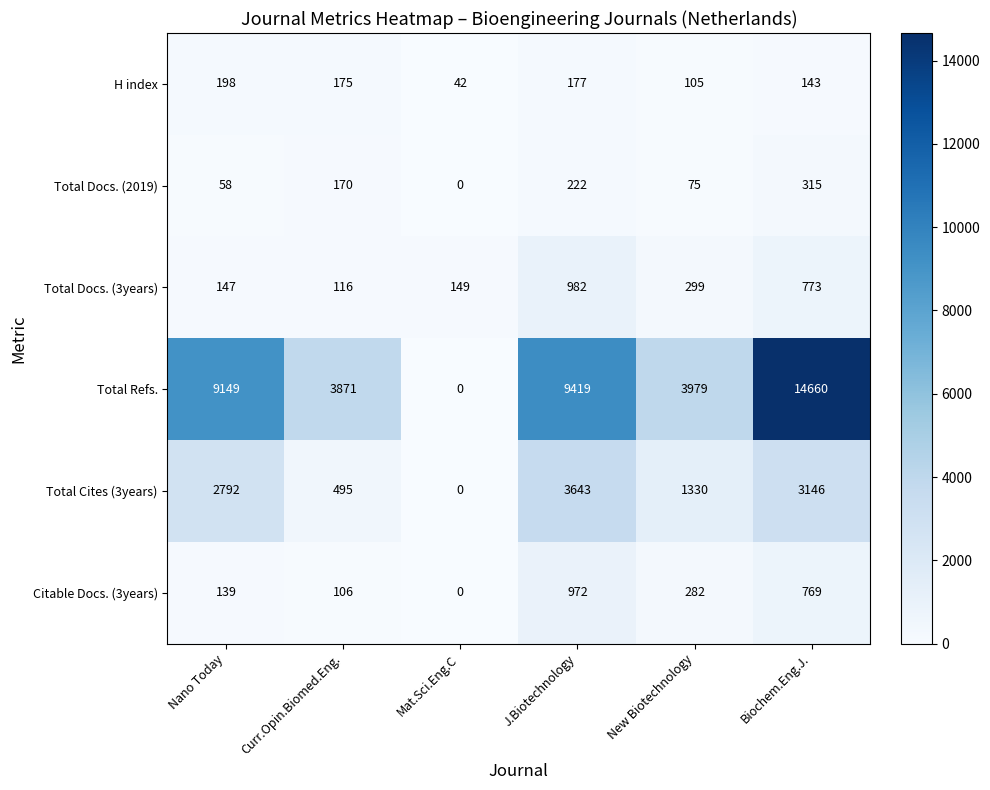

How many series are shown in this chart?

6